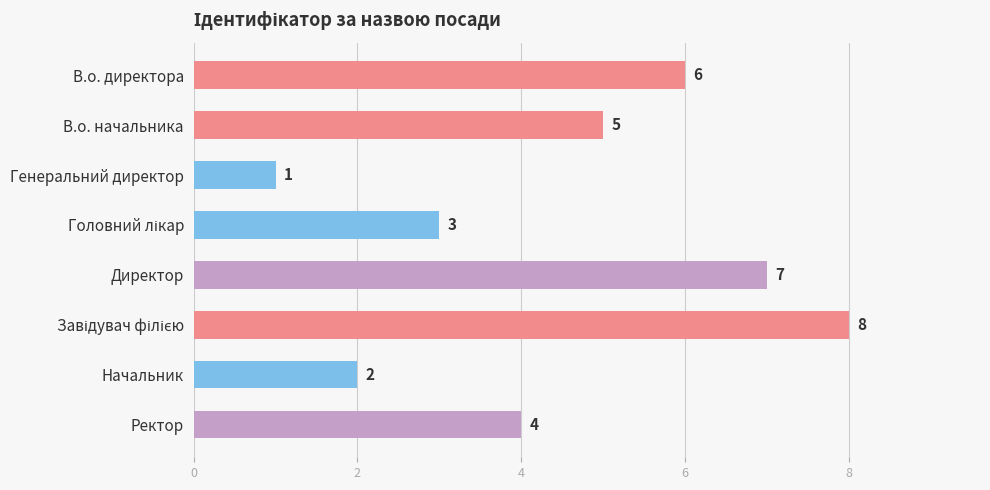

Reading top to bottom, extract all data points from this chart.

6	5	1	3	7	8	2	4